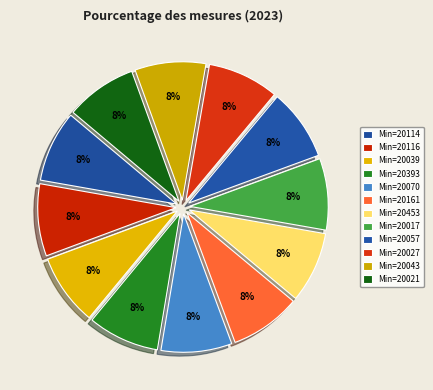

To the nearest percent, what is the average slice percentage?

8%